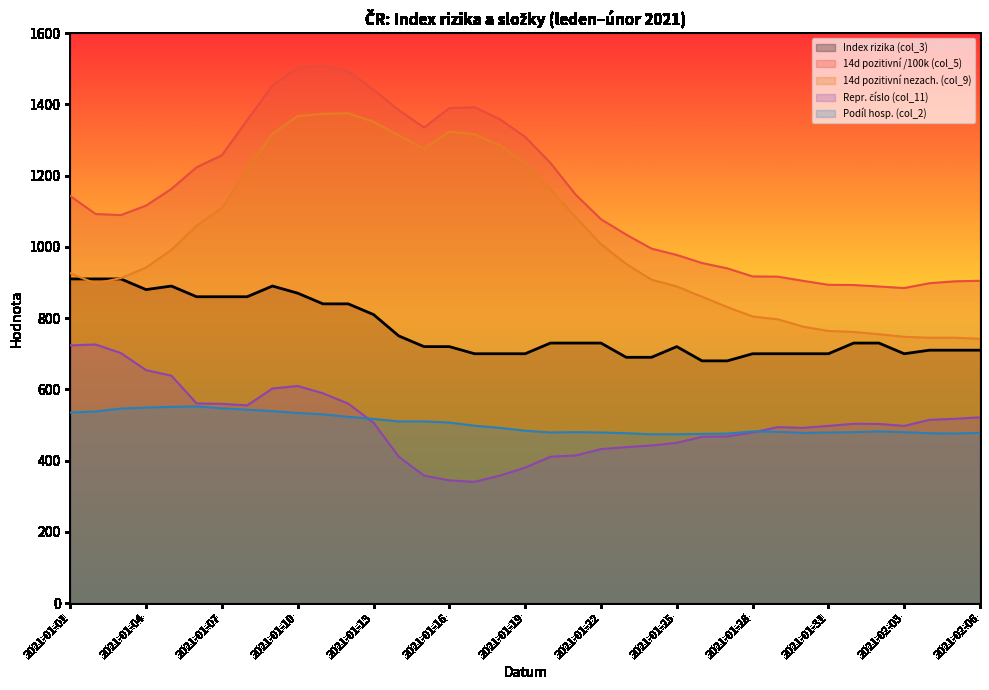

Read the 14d pozitivní /100k (col_5) value at 2021-02-04.

897.9